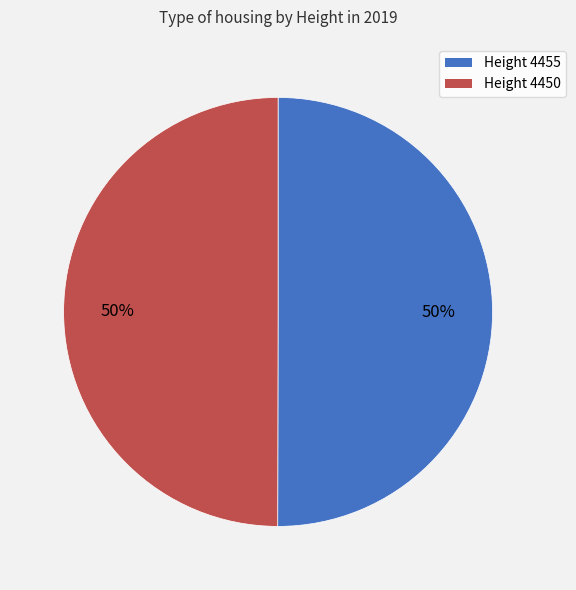

How many segments does this pie chart have?

2